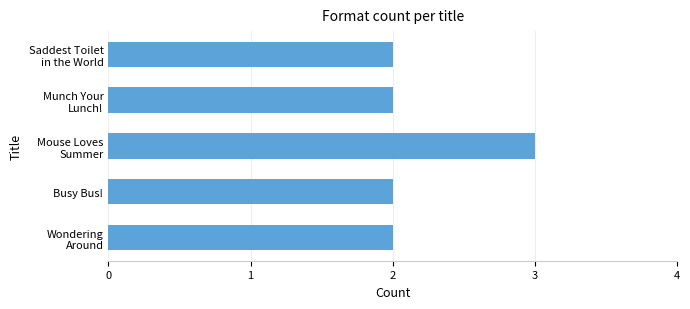

What is the greatest value displayed?

3